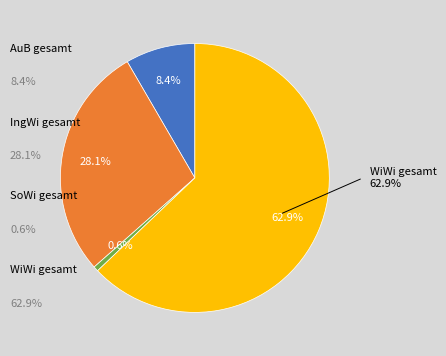

What is the majority slice?

WiWi gesamt